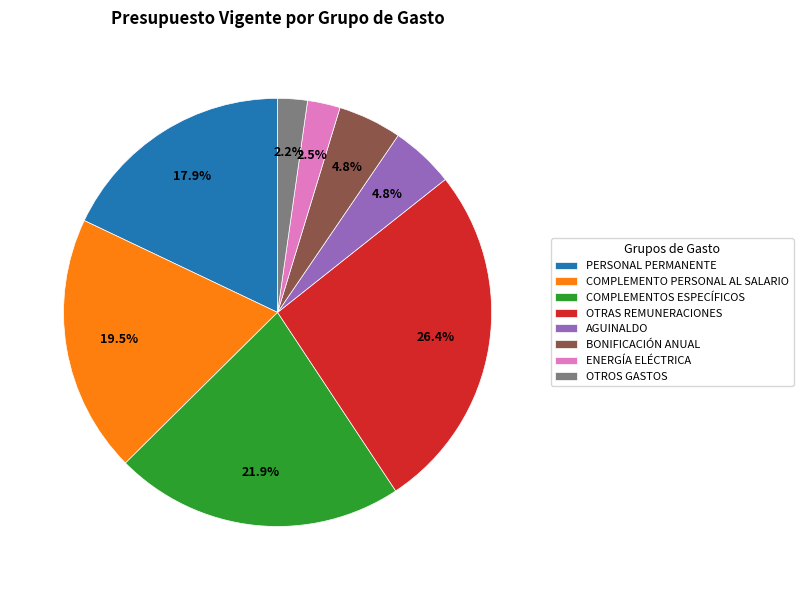

What is the ratio of the value at COMPLEMENTOS ESPECÍFICOS to the value at OTRAS REMUNERACIONES?

0.8